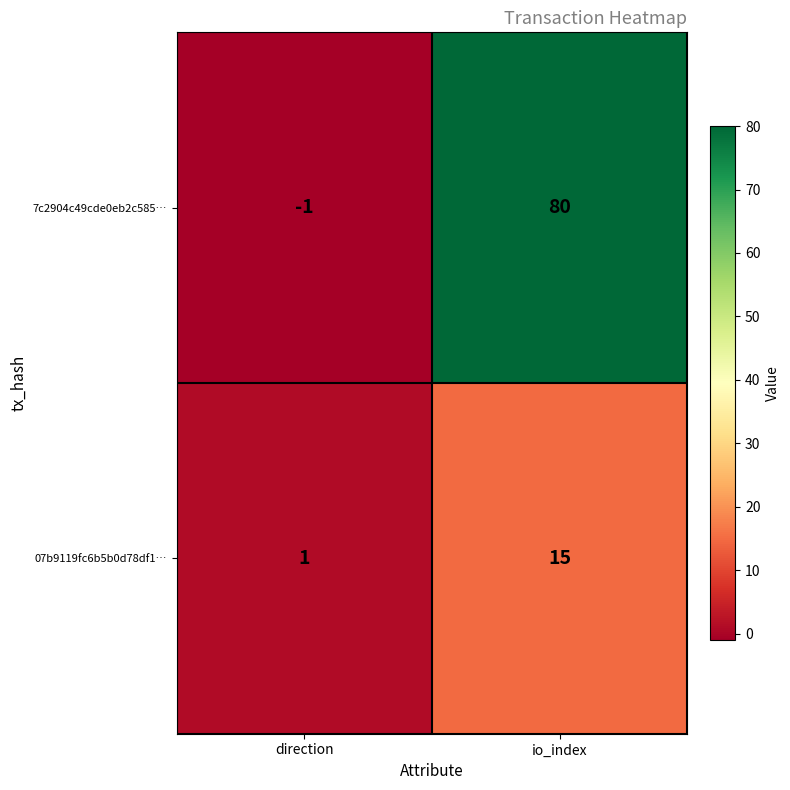

What is the total value across all series at io_index?

95